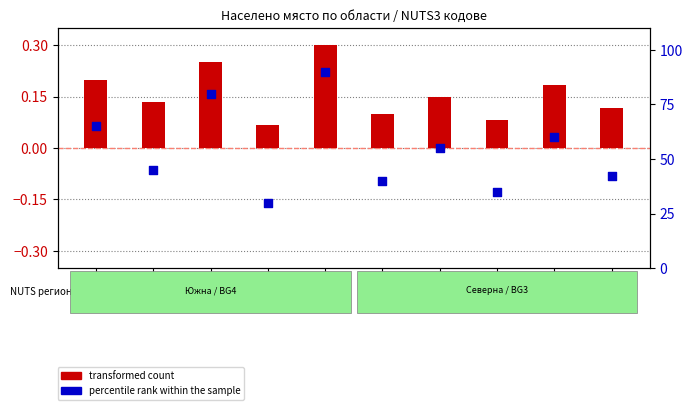

At which category is the sum across all series the highest?

KRZ